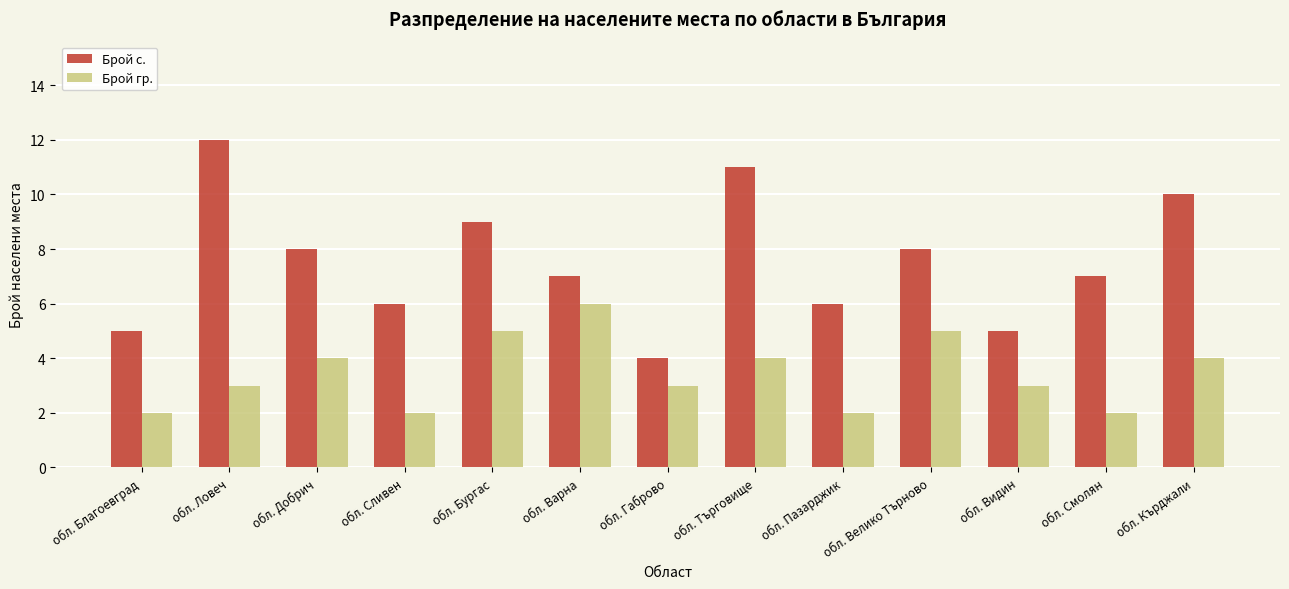

What is the label of the 12th bar from the left?

обл. Смолян